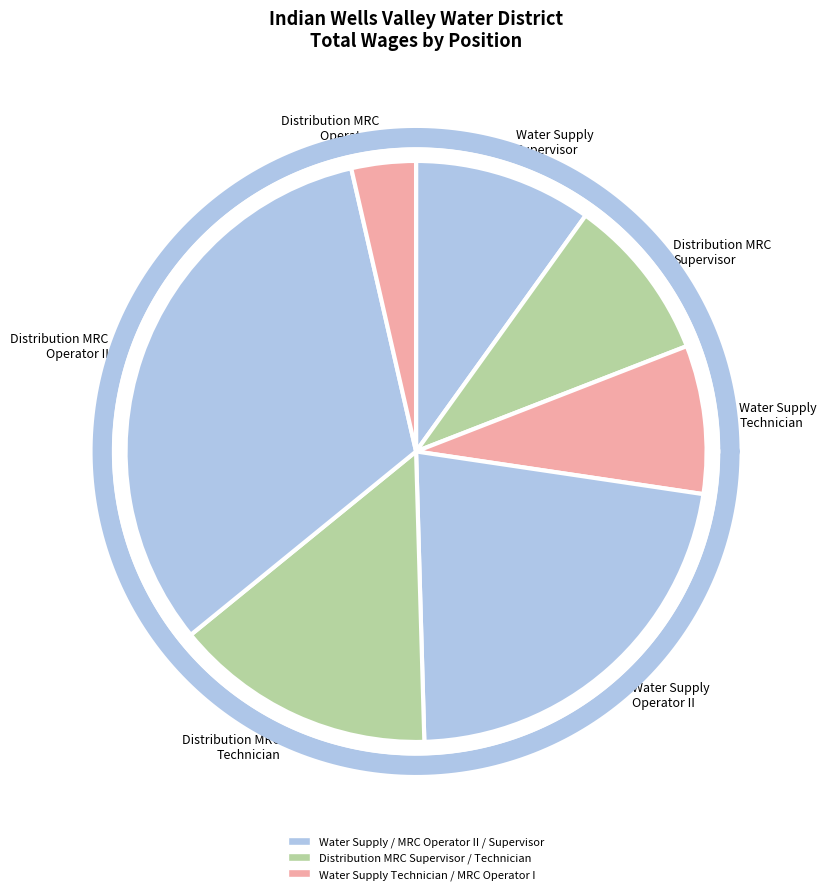

What percentage is the Water Supply Technician slice, to the nearest percent?

8%